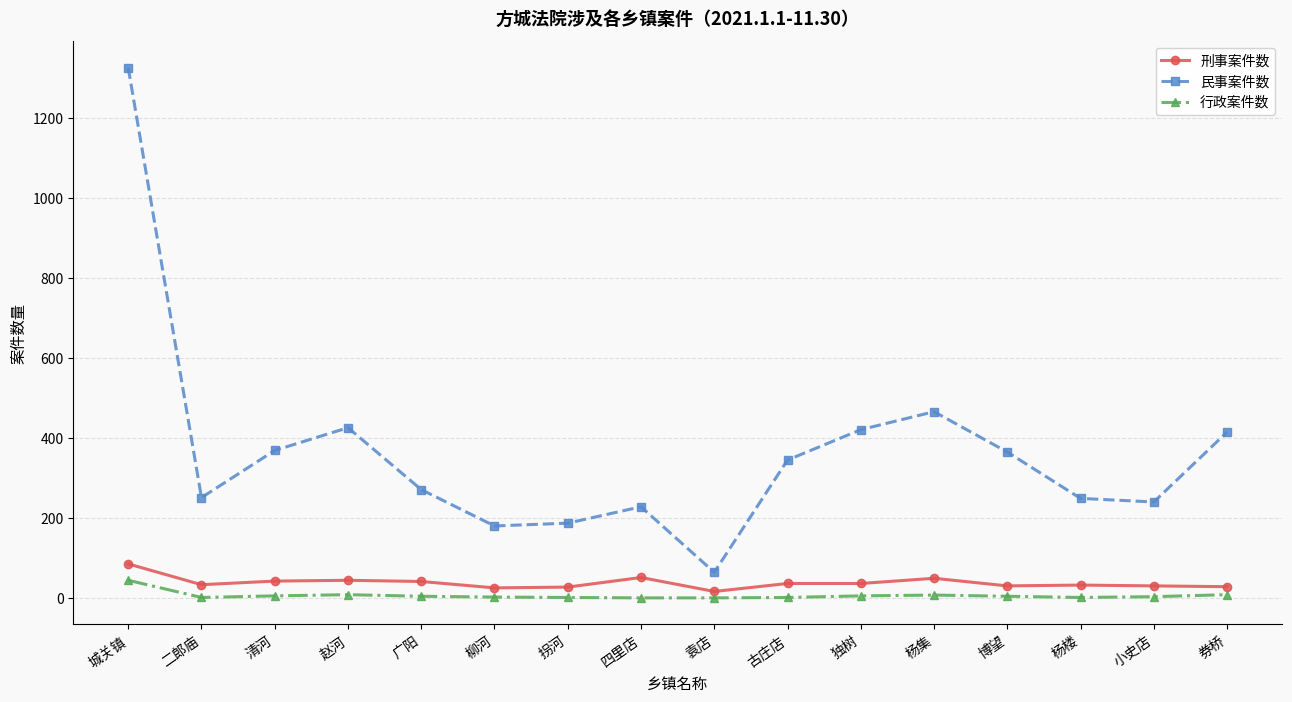

Is the value of 行政案件数 at 博望 greater than the value of 民事案件数 at 赵河?

No